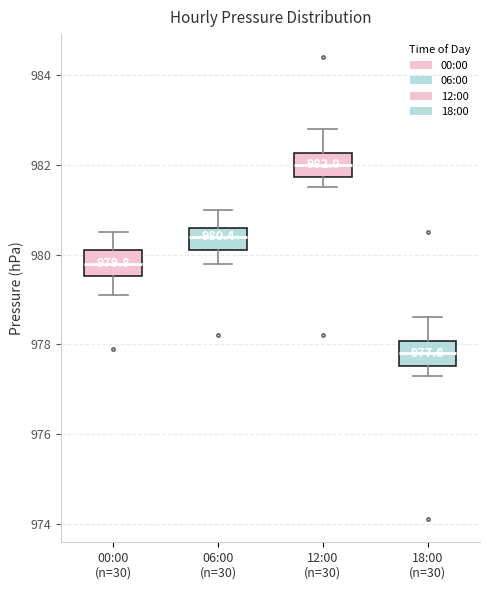

Which box has the lowest median line?

18:00 (n=30)